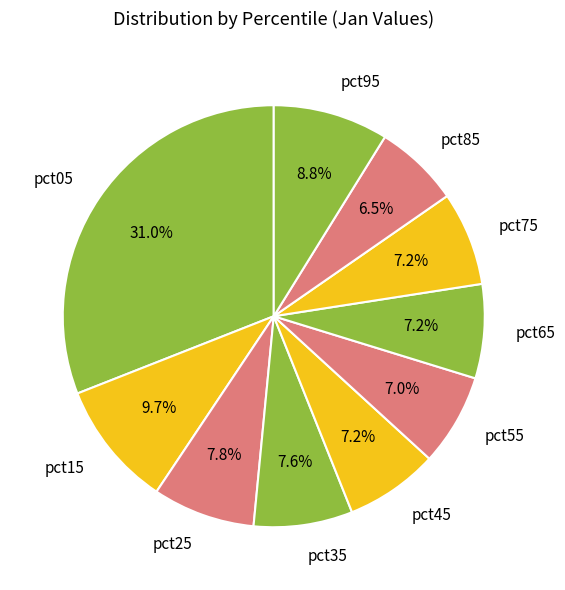

To the nearest percent, what is the difference between the pct95 and pct45 slice percentages?

2%